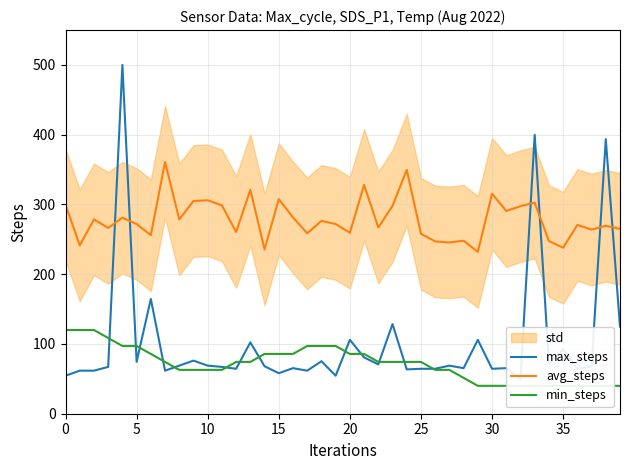

The value of max_steps at 17 is 82.4. True or false?

False